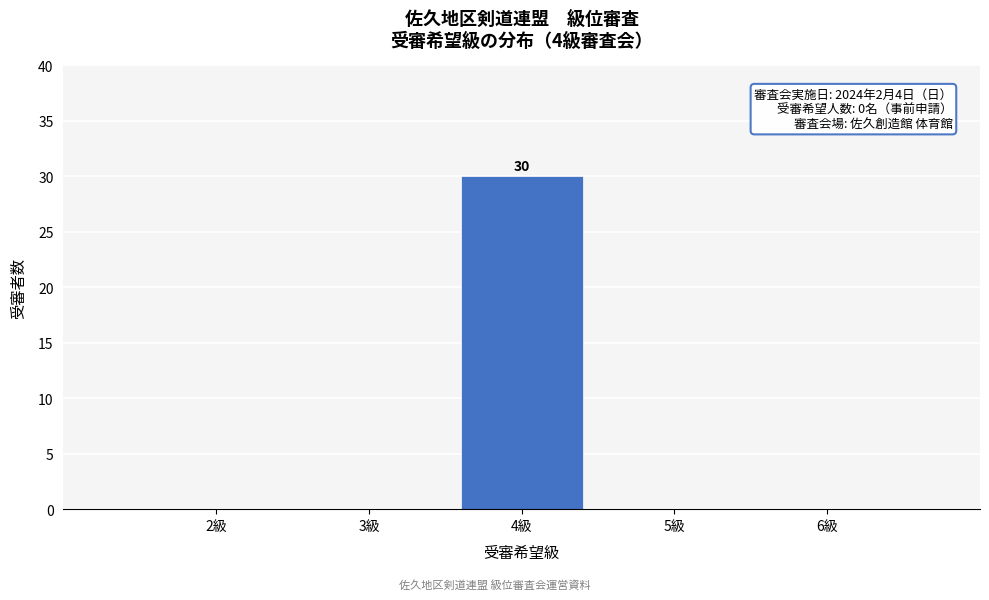

Over which range of the x-axis is the bar tallest?

3.5 to 4.5